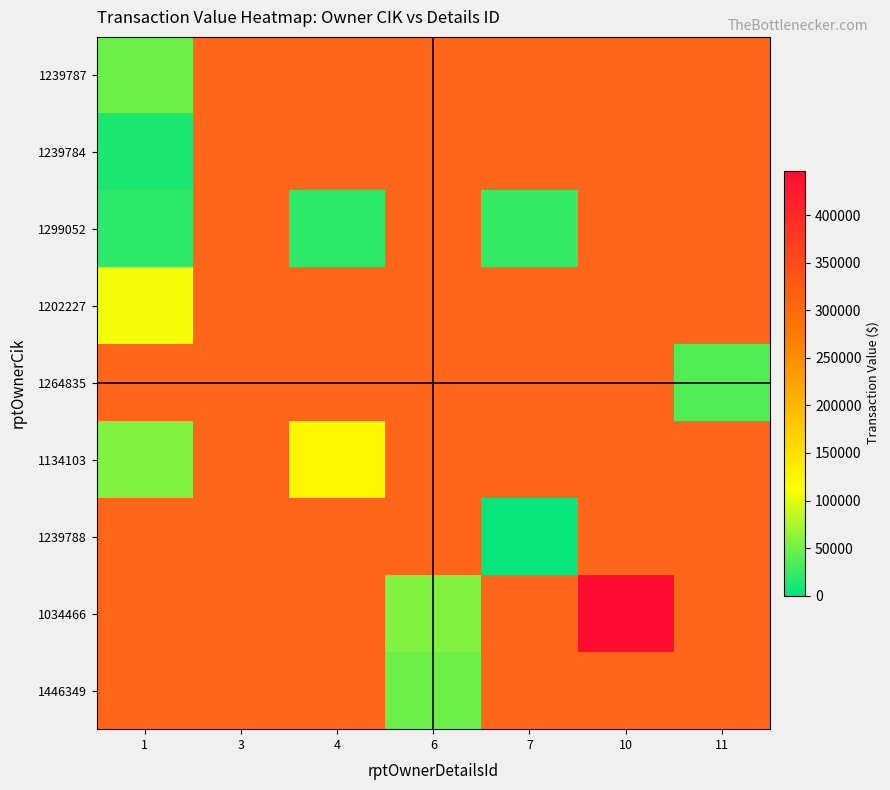

Rank the series by their maximum value, from lowest to highest.

1239784, 1299052, 1446349, 1034466, 1239788, 1134103, 1264835, 1239787, 1202227